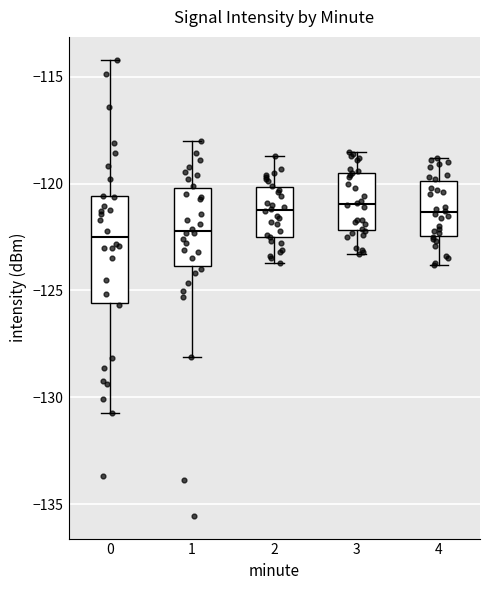

Where is the upper edge of the box at x = 1 on the y-axis? The values are not printed on the chart, so give them approximately, as read against the axis.

-120.0